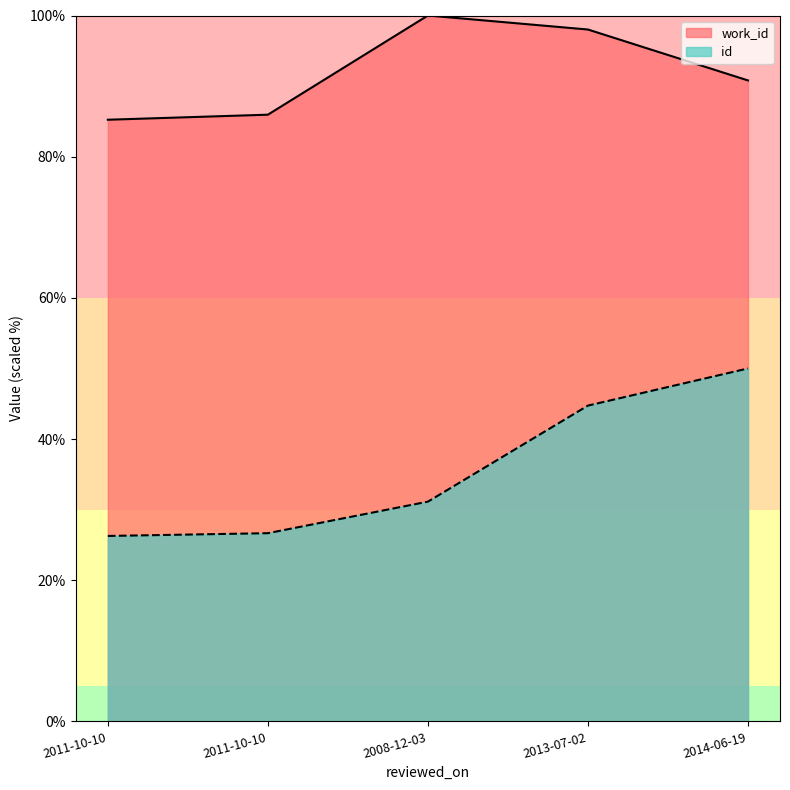

What is the total value across all series at 2008-12-03?

131.1